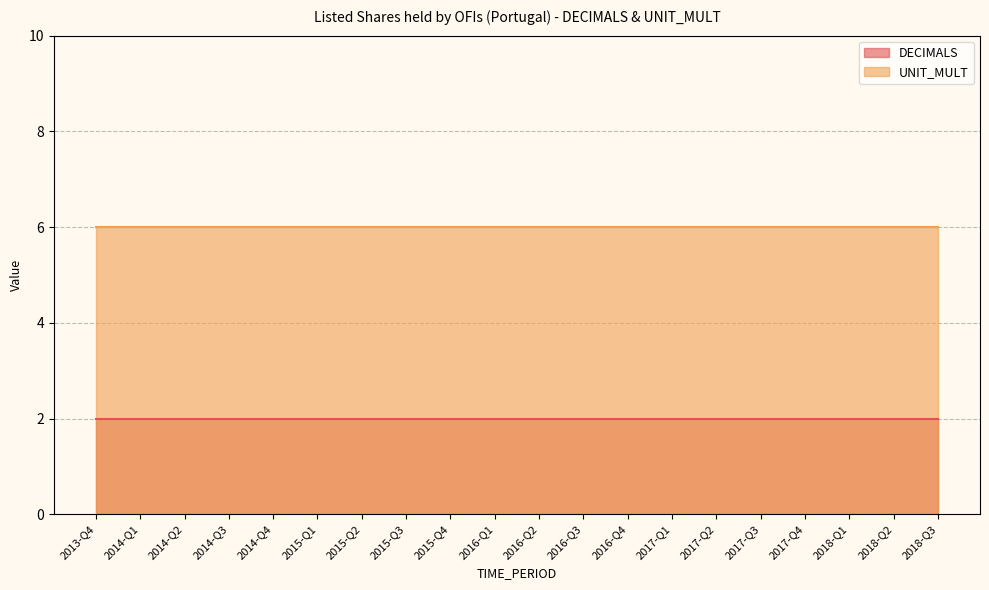

What is the label of the 15th point from the right?

2015-Q1